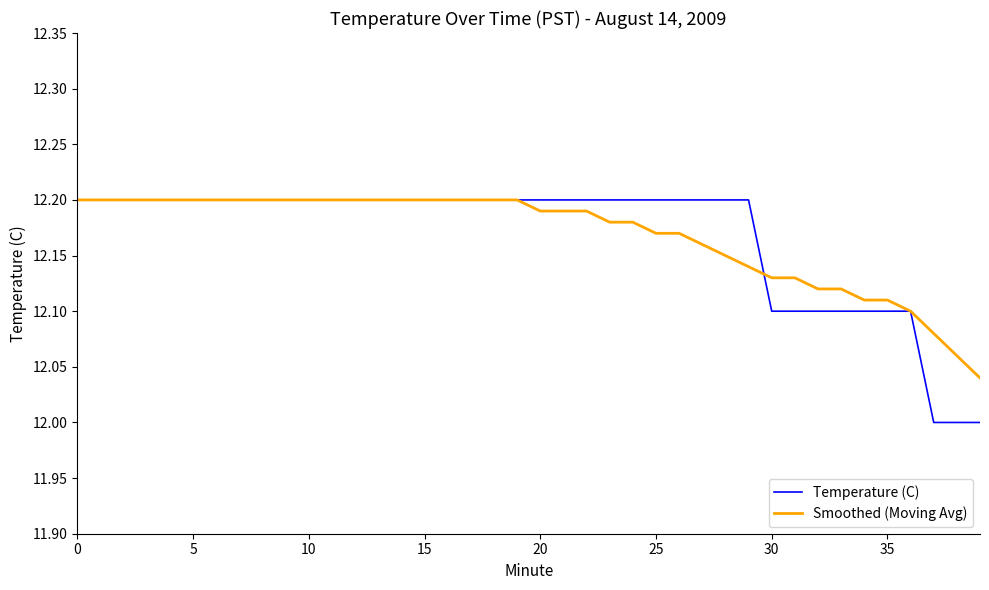

Which series has the largest range (max minus min)?

Temperature (C)